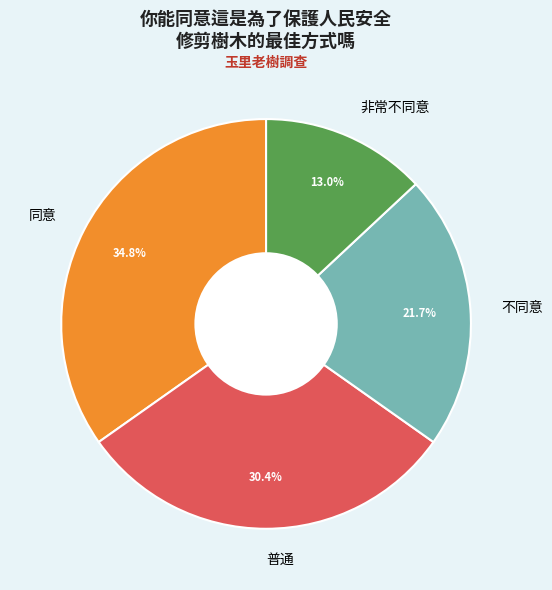

How many slices are in this pie chart?

4